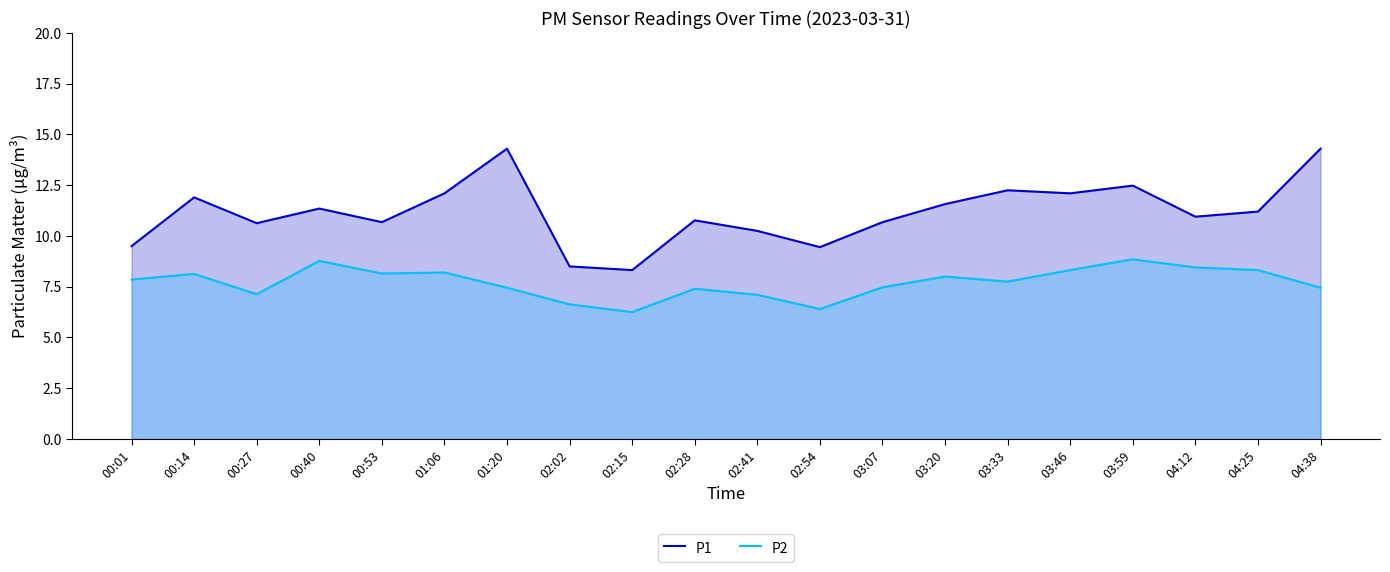

What is the difference between the P2 values at 00:14 and 04:25?

0.2